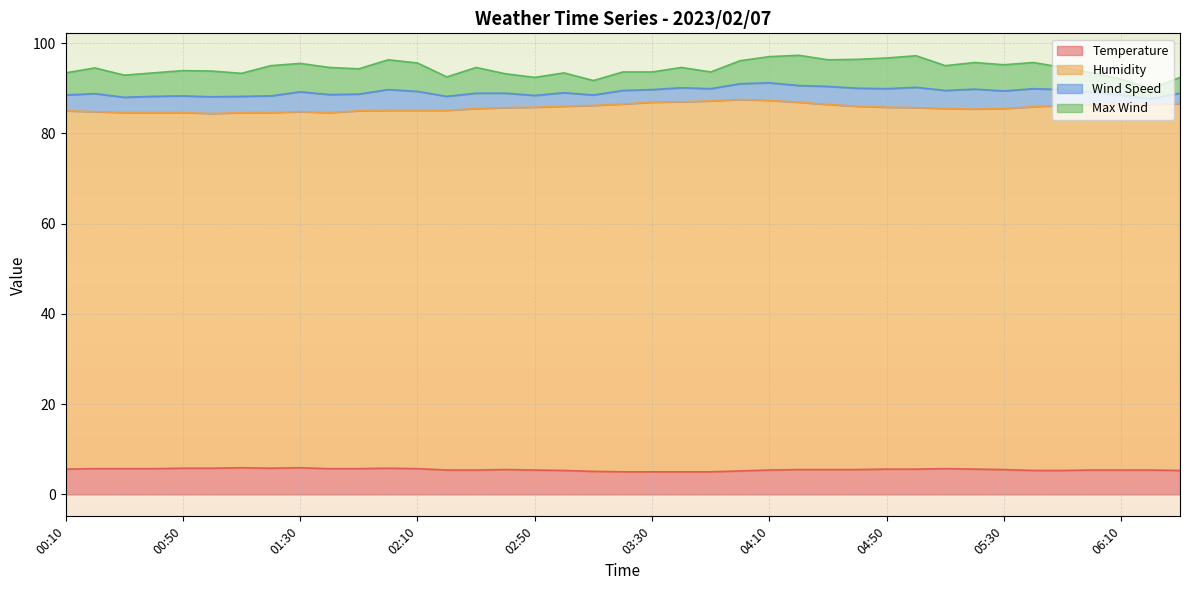

How many values in the Humidity series are below 85?

9